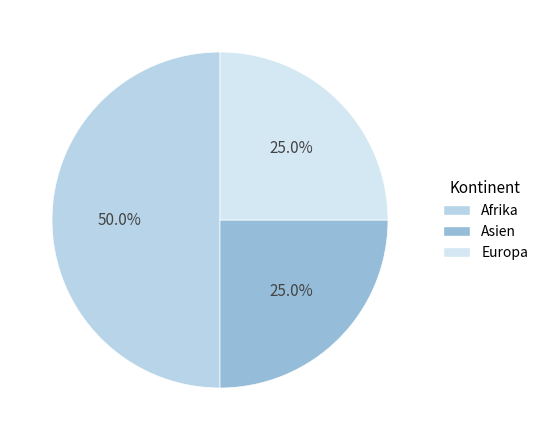

How many slices are in this pie chart?

3